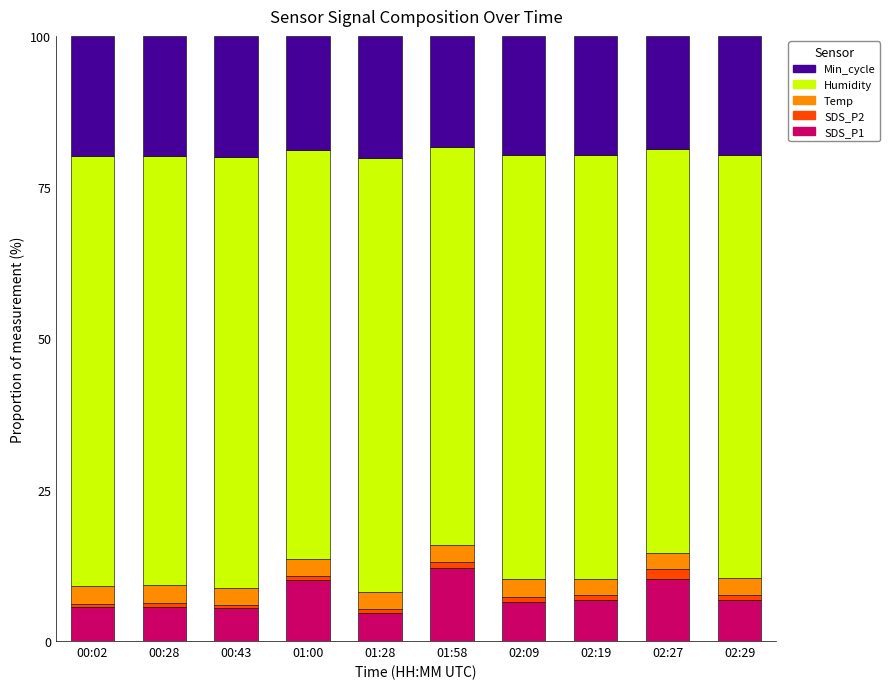

What is the average value of the SDS_P1 series?

7.4